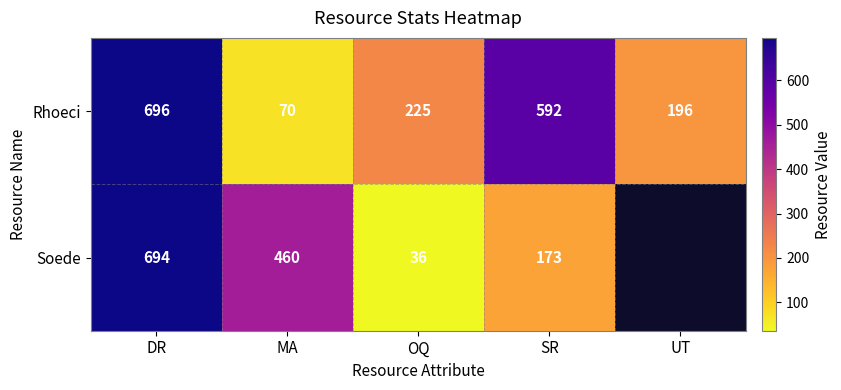

Is the value of Rhoeci at SR greater than the value of Soede at DR?

No